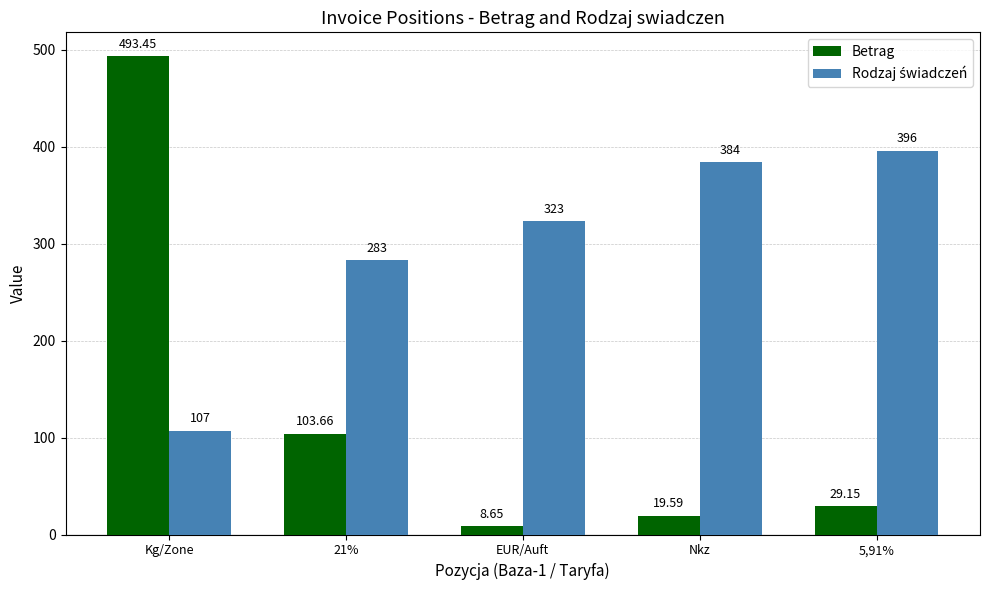

Which series has the widest spread of values?

Betrag